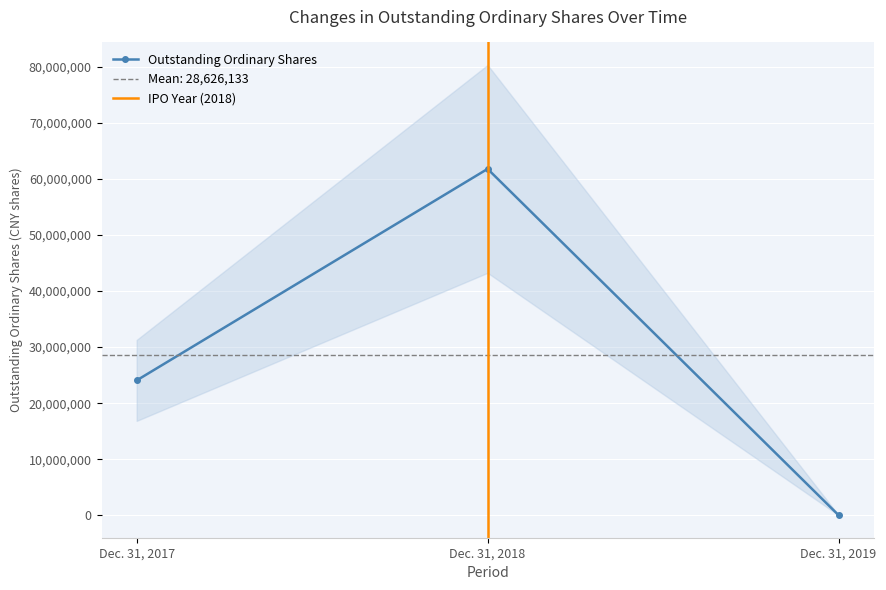

What is the change in value from Dec. 31, 2017 to Dec. 31, 2018?

+37708748